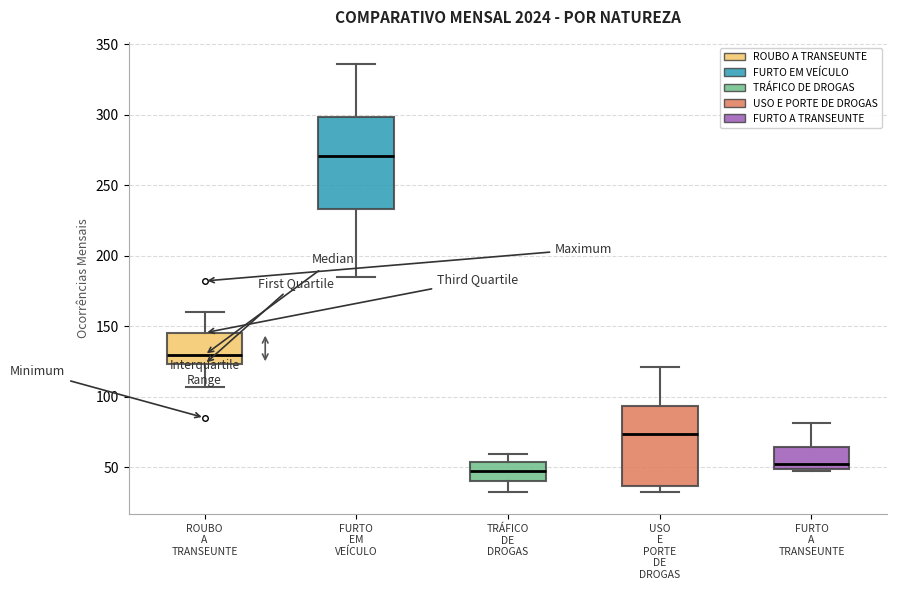

Reading left to right, read every box against the y-axis: the position of its median line, the range the box covers, and the ends of its whiskers. The values are not printed on the chart, so give them approximately, as read against the axis.

ROUBO A TRANSEUNTE: median 130, box 125 to 145, whiskers 105 to 160
FURTO EM VEÍCULO: median 270, box 235 to 300, whiskers 185 to 335
TRÁFICO DE DROGAS: median 50, box 40 to 55, whiskers 30 to 60
USO E PORTE DE DROGAS: median 75, box 35 to 95, whiskers 30 to 120
FURTO A TRANSEUNTE: median 50 (just above the box's lower edge), box 50 to 65, whiskers 45 to 80